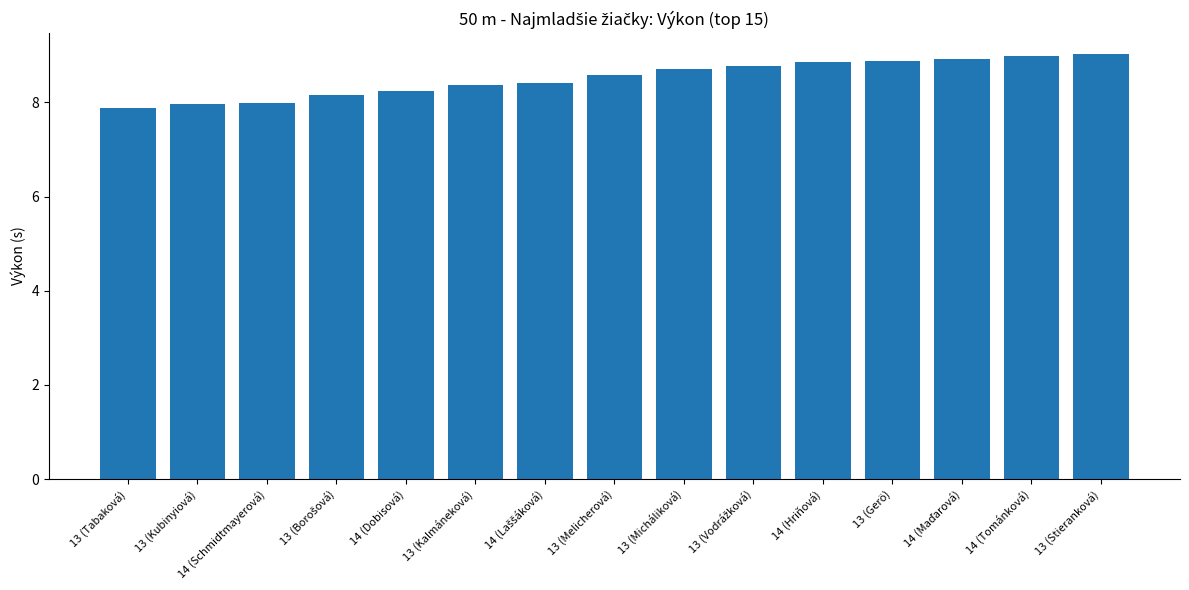

What is the sum of all values?

127.8